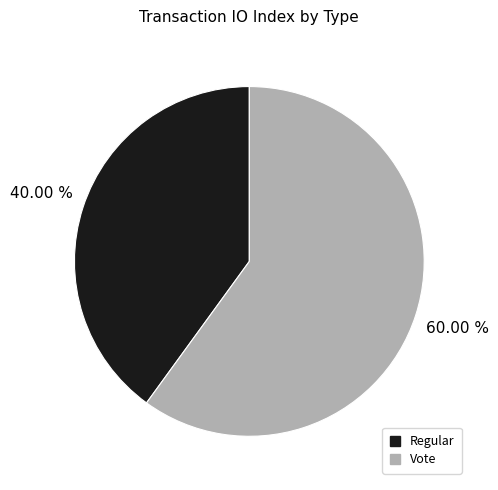

What is the ratio of the value at Regular to the value at Vote?

0.7